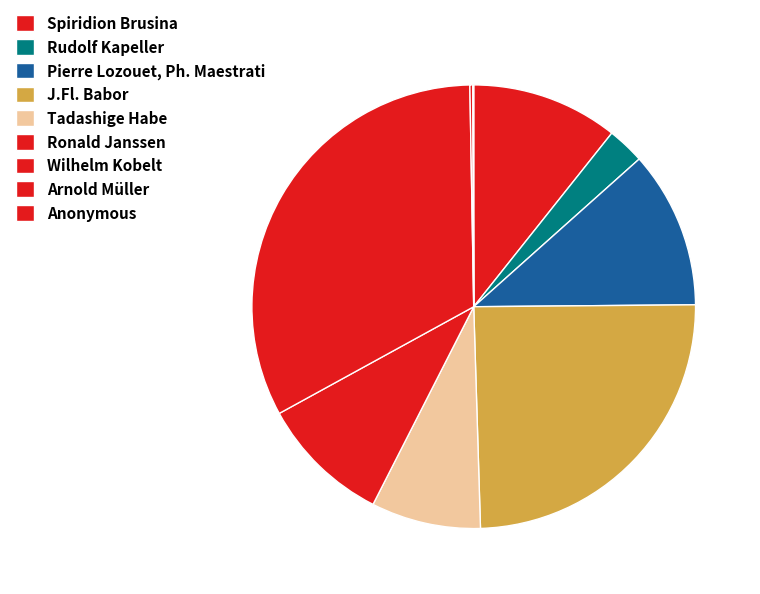

The Rudolf Kapeller slice represents 11% of the pie. True or false?

False